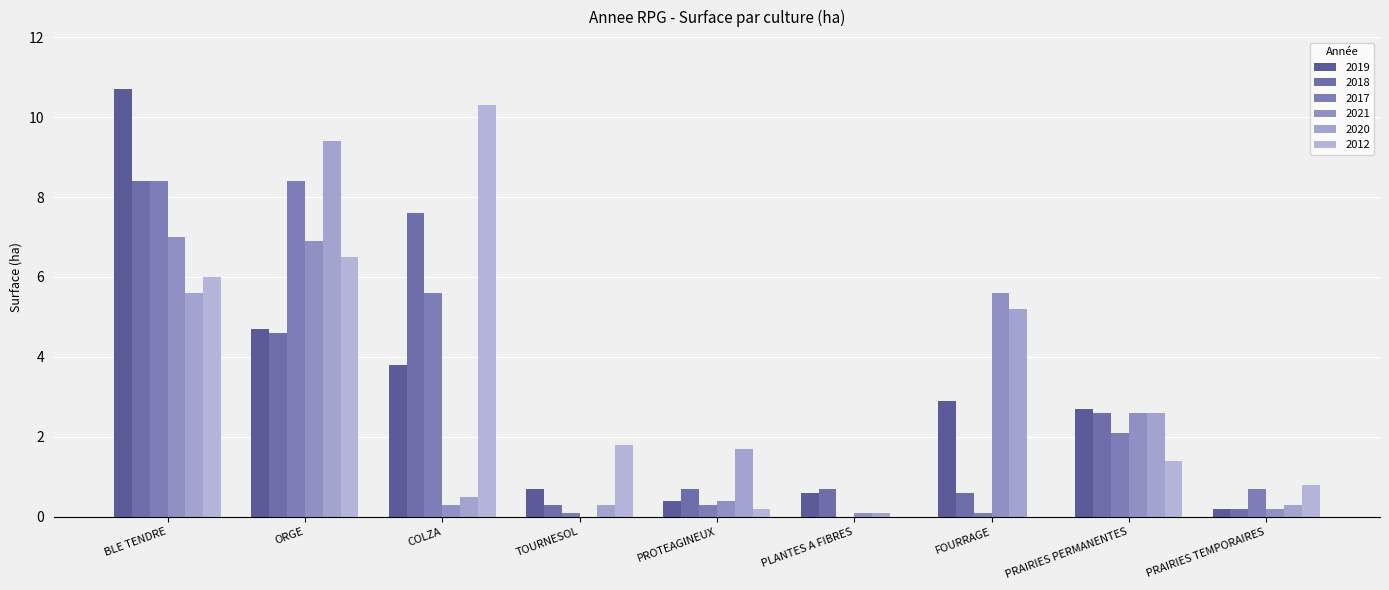

At which category is the sum across all series the highest?

BLE TENDRE